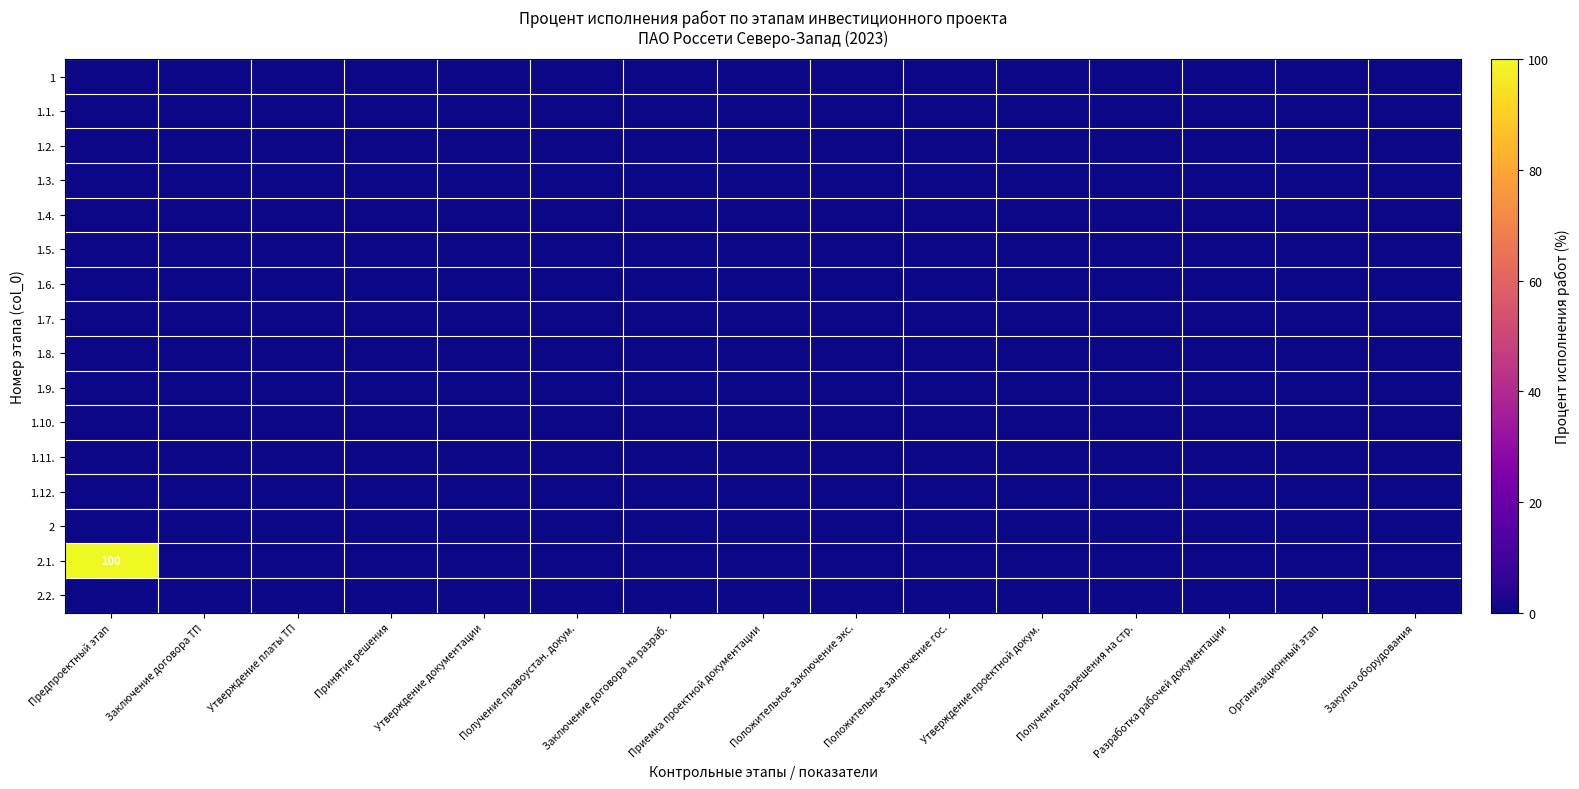

Which series has the widest spread of values?

2.1.